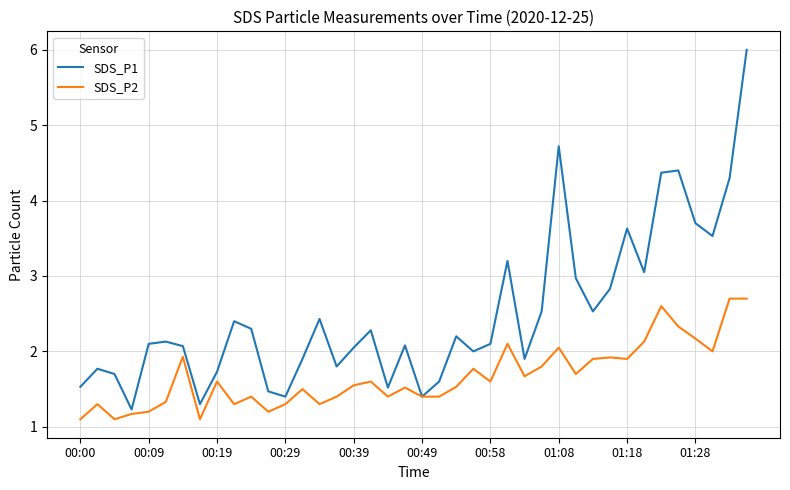

List the series in order of their peak value, highest first.

SDS_P1, SDS_P2